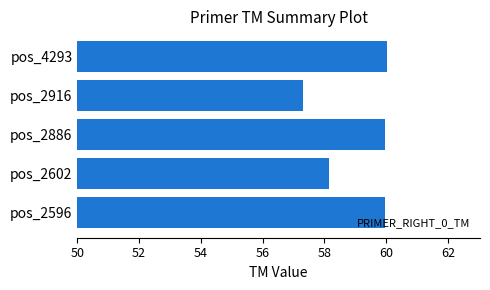

Reading top to bottom, transcribe all the data shown in this chart.

pos_4293=60.0	pos_2916=57.3	pos_2886=60.0	pos_2602=58.2	pos_2596=60.0